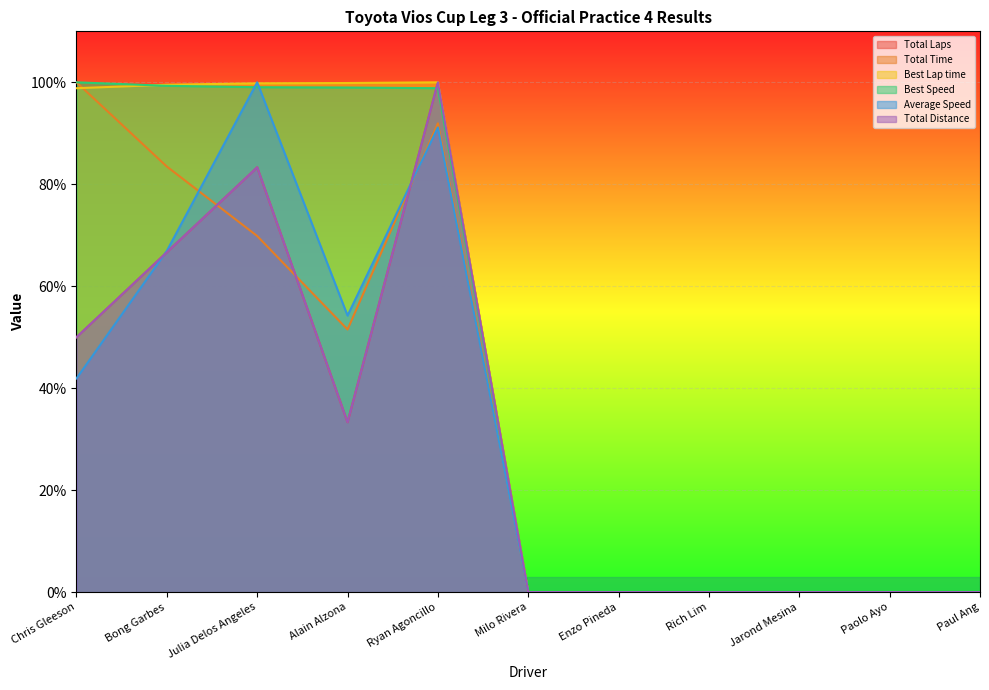

Which category has the highest value in the Total Distance series?

Ryan Agoncillo